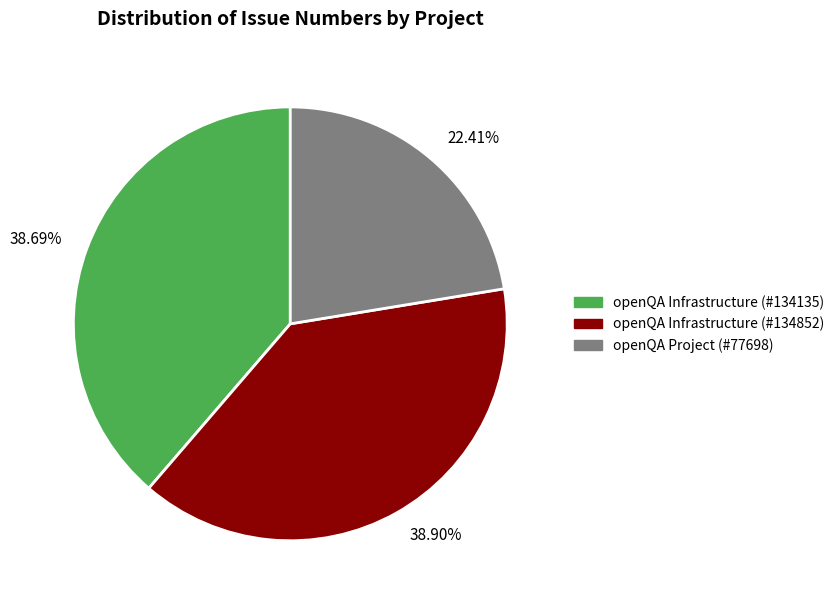

Is the sum of 38.90% and 38.69% greater than half?

Yes